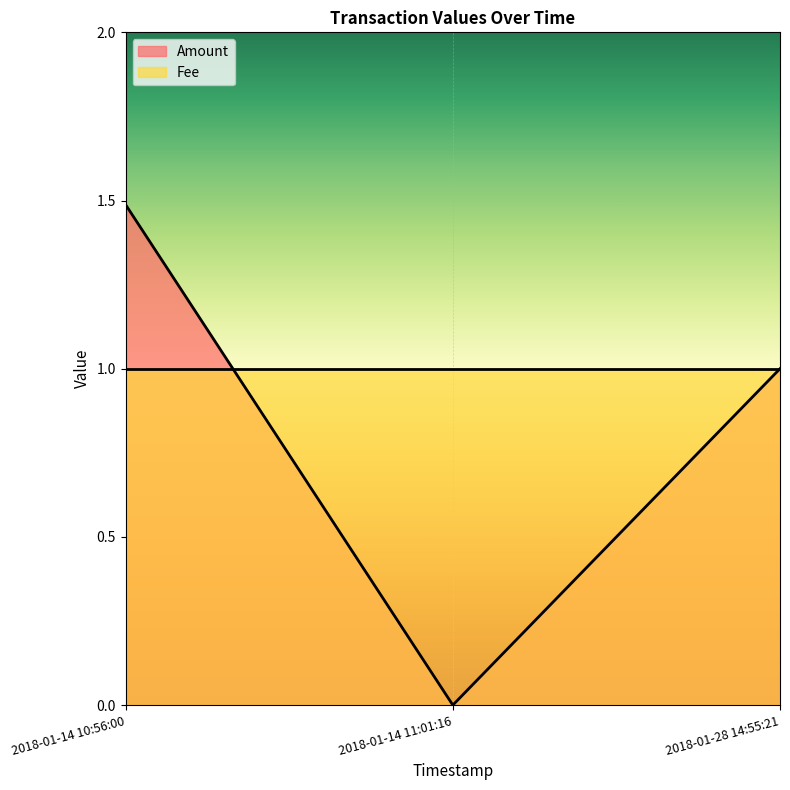

Where does the data first go above 1?

2018-01-14 10:56:00